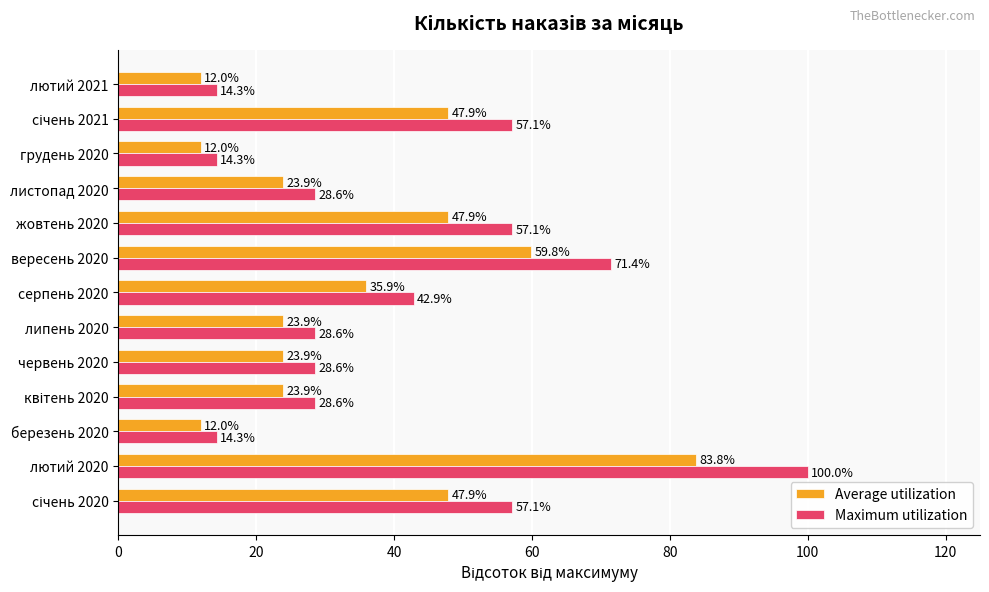

What is the average value of the Maximum utilization series?

41.8